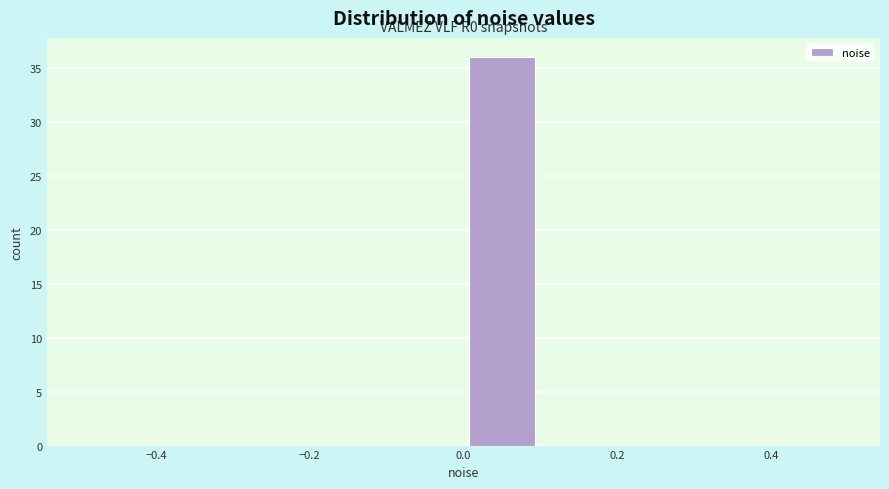

Which range on the x-axis has the tallest bar?

0.0 to 0.1